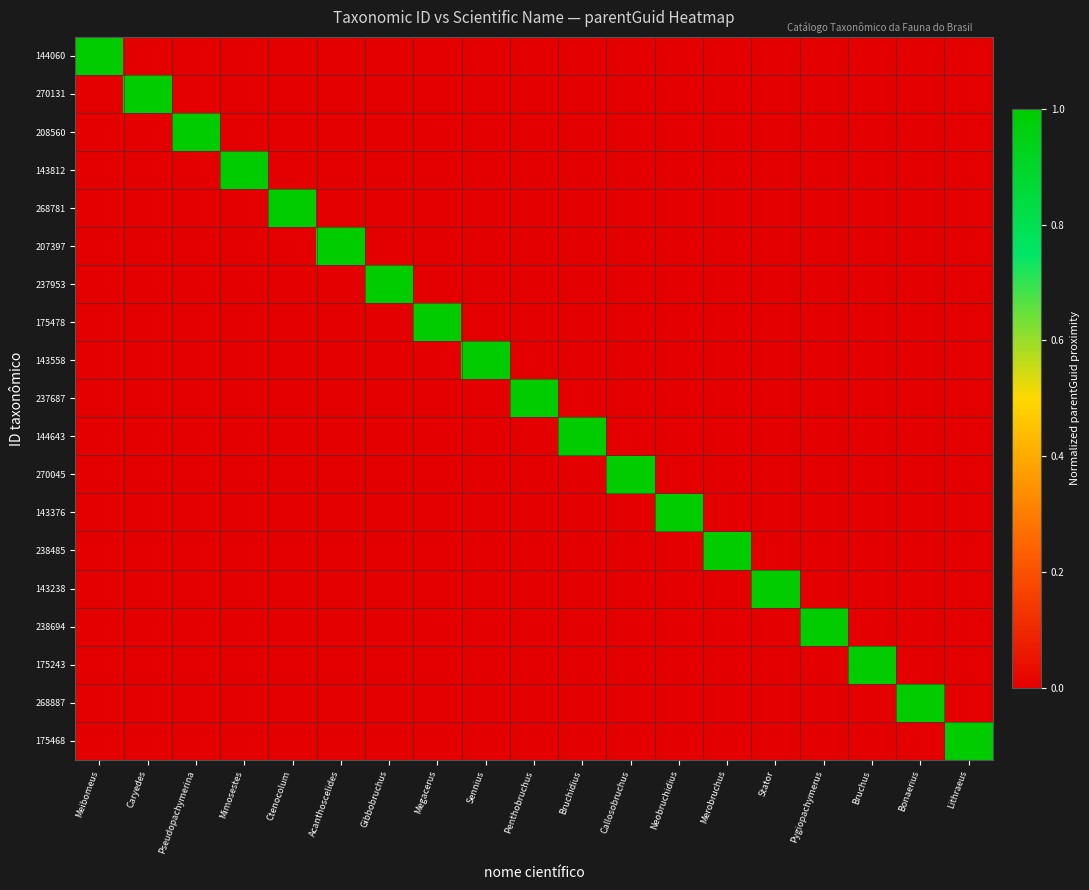

Reading left to right, list all the values displayed in this chart.

144060: Meibomeus=1.0	Caryedes=0.0	Pseudopachymerina=0.0	Mimosestes=0.0	Ctenocolum=0.0	Acanthoscelides=0.0	Gibbobruchus=0.0	Megacerus=0.0	Sennius=0.0	Penthobruchus=0.0	Bruchidius=0.0	Callosobruchus=0.0	Neobruchidius=0.0	Merobruchus=0.0	Stator=0.0	Pygiopachymerus=0.0	Bruchus=0.0	Bonaerius=0.0	Lithraeus=0.0
270131: Meibomeus=0.0	Caryedes=1.0	Pseudopachymerina=0.0	Mimosestes=0.0	Ctenocolum=0.0	Acanthoscelides=0.0	Gibbobruchus=0.0	Megacerus=0.0	Sennius=0.0	Penthobruchus=0.0	Bruchidius=0.0	Callosobruchus=0.0	Neobruchidius=0.0	Merobruchus=0.0	Stator=0.0	Pygiopachymerus=0.0	Bruchus=0.0	Bonaerius=0.0	Lithraeus=0.0
208560: Meibomeus=0.0	Caryedes=0.0	Pseudopachymerina=1.0	Mimosestes=0.0	Ctenocolum=0.0	Acanthoscelides=0.0	Gibbobruchus=0.0	Megacerus=0.0	Sennius=0.0	Penthobruchus=0.0	Bruchidius=0.0	Callosobruchus=0.0	Neobruchidius=0.0	Merobruchus=0.0	Stator=0.0	Pygiopachymerus=0.0	Bruchus=0.0	Bonaerius=0.0	Lithraeus=0.0
143812: Meibomeus=0.0	Caryedes=0.0	Pseudopachymerina=0.0	Mimosestes=1.0	Ctenocolum=0.0	Acanthoscelides=0.0	Gibbobruchus=0.0	Megacerus=0.0	Sennius=0.0	Penthobruchus=0.0	Bruchidius=0.0	Callosobruchus=0.0	Neobruchidius=0.0	Merobruchus=0.0	Stator=0.0	Pygiopachymerus=0.0	Bruchus=0.0	Bonaerius=0.0	Lithraeus=0.0
268781: Meibomeus=0.0	Caryedes=0.0	Pseudopachymerina=0.0	Mimosestes=0.0	Ctenocolum=1.0	Acanthoscelides=0.0	Gibbobruchus=0.0	Megacerus=0.0	Sennius=0.0	Penthobruchus=0.0	Bruchidius=0.0	Callosobruchus=0.0	Neobruchidius=0.0	Merobruchus=0.0	Stator=0.0	Pygiopachymerus=0.0	Bruchus=0.0	Bonaerius=0.0	Lithraeus=0.0
207397: Meibomeus=0.0	Caryedes=0.0	Pseudopachymerina=0.0	Mimosestes=0.0	Ctenocolum=0.0	Acanthoscelides=1.0	Gibbobruchus=0.0	Megacerus=0.0	Sennius=0.0	Penthobruchus=0.0	Bruchidius=0.0	Callosobruchus=0.0	Neobruchidius=0.0	Merobruchus=0.0	Stator=0.0	Pygiopachymerus=0.0	Bruchus=0.0	Bonaerius=0.0	Lithraeus=0.0
237953: Meibomeus=0.0	Caryedes=0.0	Pseudopachymerina=0.0	Mimosestes=0.0	Ctenocolum=0.0	Acanthoscelides=0.0	Gibbobruchus=1.0	Megacerus=0.0	Sennius=0.0	Penthobruchus=0.0	Bruchidius=0.0	Callosobruchus=0.0	Neobruchidius=0.0	Merobruchus=0.0	Stator=0.0	Pygiopachymerus=0.0	Bruchus=0.0	Bonaerius=0.0	Lithraeus=0.0
175478: Meibomeus=0.0	Caryedes=0.0	Pseudopachymerina=0.0	Mimosestes=0.0	Ctenocolum=0.0	Acanthoscelides=0.0	Gibbobruchus=0.0	Megacerus=1.0	Sennius=0.0	Penthobruchus=0.0	Bruchidius=0.0	Callosobruchus=0.0	Neobruchidius=0.0	Merobruchus=0.0	Stator=0.0	Pygiopachymerus=0.0	Bruchus=0.0	Bonaerius=0.0	Lithraeus=0.0
143558: Meibomeus=0.0	Caryedes=0.0	Pseudopachymerina=0.0	Mimosestes=0.0	Ctenocolum=0.0	Acanthoscelides=0.0	Gibbobruchus=0.0	Megacerus=0.0	Sennius=1.0	Penthobruchus=0.0	Bruchidius=0.0	Callosobruchus=0.0	Neobruchidius=0.0	Merobruchus=0.0	Stator=0.0	Pygiopachymerus=0.0	Bruchus=0.0	Bonaerius=0.0	Lithraeus=0.0
237687: Meibomeus=0.0	Caryedes=0.0	Pseudopachymerina=0.0	Mimosestes=0.0	Ctenocolum=0.0	Acanthoscelides=0.0	Gibbobruchus=0.0	Megacerus=0.0	Sennius=0.0	Penthobruchus=1.0	Bruchidius=0.0	Callosobruchus=0.0	Neobruchidius=0.0	Merobruchus=0.0	Stator=0.0	Pygiopachymerus=0.0	Bruchus=0.0	Bonaerius=0.0	Lithraeus=0.0
144643: Meibomeus=0.0	Caryedes=0.0	Pseudopachymerina=0.0	Mimosestes=0.0	Ctenocolum=0.0	Acanthoscelides=0.0	Gibbobruchus=0.0	Megacerus=0.0	Sennius=0.0	Penthobruchus=0.0	Bruchidius=1.0	Callosobruchus=0.0	Neobruchidius=0.0	Merobruchus=0.0	Stator=0.0	Pygiopachymerus=0.0	Bruchus=0.0	Bonaerius=0.0	Lithraeus=0.0
270045: Meibomeus=0.0	Caryedes=0.0	Pseudopachymerina=0.0	Mimosestes=0.0	Ctenocolum=0.0	Acanthoscelides=0.0	Gibbobruchus=0.0	Megacerus=0.0	Sennius=0.0	Penthobruchus=0.0	Bruchidius=0.0	Callosobruchus=1.0	Neobruchidius=0.0	Merobruchus=0.0	Stator=0.0	Pygiopachymerus=0.0	Bruchus=0.0	Bonaerius=0.0	Lithraeus=0.0
143376: Meibomeus=0.0	Caryedes=0.0	Pseudopachymerina=0.0	Mimosestes=0.0	Ctenocolum=0.0	Acanthoscelides=0.0	Gibbobruchus=0.0	Megacerus=0.0	Sennius=0.0	Penthobruchus=0.0	Bruchidius=0.0	Callosobruchus=0.0	Neobruchidius=1.0	Merobruchus=0.0	Stator=0.0	Pygiopachymerus=0.0	Bruchus=0.0	Bonaerius=0.0	Lithraeus=0.0
238485: Meibomeus=0.0	Caryedes=0.0	Pseudopachymerina=0.0	Mimosestes=0.0	Ctenocolum=0.0	Acanthoscelides=0.0	Gibbobruchus=0.0	Megacerus=0.0	Sennius=0.0	Penthobruchus=0.0	Bruchidius=0.0	Callosobruchus=0.0	Neobruchidius=0.0	Merobruchus=1.0	Stator=0.0	Pygiopachymerus=0.0	Bruchus=0.0	Bonaerius=0.0	Lithraeus=0.0
143238: Meibomeus=0.0	Caryedes=0.0	Pseudopachymerina=0.0	Mimosestes=0.0	Ctenocolum=0.0	Acanthoscelides=0.0	Gibbobruchus=0.0	Megacerus=0.0	Sennius=0.0	Penthobruchus=0.0	Bruchidius=0.0	Callosobruchus=0.0	Neobruchidius=0.0	Merobruchus=0.0	Stator=1.0	Pygiopachymerus=0.0	Bruchus=0.0	Bonaerius=0.0	Lithraeus=0.0
238694: Meibomeus=0.0	Caryedes=0.0	Pseudopachymerina=0.0	Mimosestes=0.0	Ctenocolum=0.0	Acanthoscelides=0.0	Gibbobruchus=0.0	Megacerus=0.0	Sennius=0.0	Penthobruchus=0.0	Bruchidius=0.0	Callosobruchus=0.0	Neobruchidius=0.0	Merobruchus=0.0	Stator=0.0	Pygiopachymerus=1.0	Bruchus=0.0	Bonaerius=0.0	Lithraeus=0.0
175243: Meibomeus=0.0	Caryedes=0.0	Pseudopachymerina=0.0	Mimosestes=0.0	Ctenocolum=0.0	Acanthoscelides=0.0	Gibbobruchus=0.0	Megacerus=0.0	Sennius=0.0	Penthobruchus=0.0	Bruchidius=0.0	Callosobruchus=0.0	Neobruchidius=0.0	Merobruchus=0.0	Stator=0.0	Pygiopachymerus=0.0	Bruchus=1.0	Bonaerius=0.0	Lithraeus=0.0
268887: Meibomeus=0.0	Caryedes=0.0	Pseudopachymerina=0.0	Mimosestes=0.0	Ctenocolum=0.0	Acanthoscelides=0.0	Gibbobruchus=0.0	Megacerus=0.0	Sennius=0.0	Penthobruchus=0.0	Bruchidius=0.0	Callosobruchus=0.0	Neobruchidius=0.0	Merobruchus=0.0	Stator=0.0	Pygiopachymerus=0.0	Bruchus=0.0	Bonaerius=1.0	Lithraeus=0.0
175468: Meibomeus=0.0	Caryedes=0.0	Pseudopachymerina=0.0	Mimosestes=0.0	Ctenocolum=0.0	Acanthoscelides=0.0	Gibbobruchus=0.0	Megacerus=0.0	Sennius=0.0	Penthobruchus=0.0	Bruchidius=0.0	Callosobruchus=0.0	Neobruchidius=0.0	Merobruchus=0.0	Stator=0.0	Pygiopachymerus=0.0	Bruchus=0.0	Bonaerius=0.0	Lithraeus=1.0